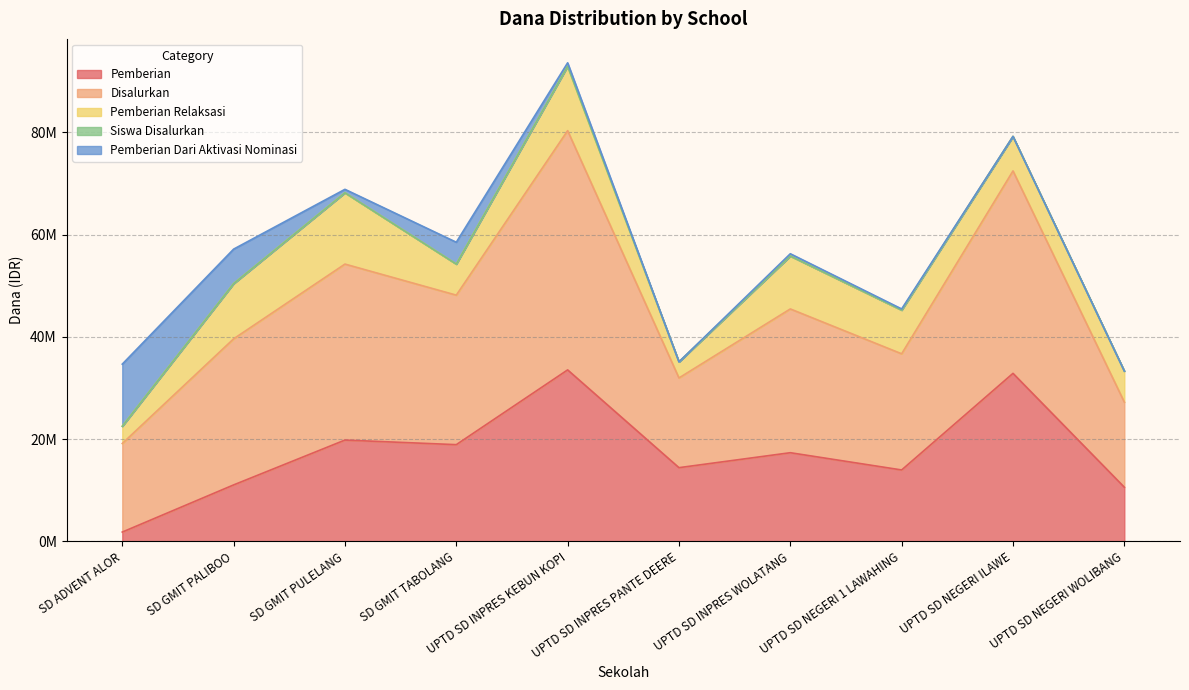

List the labels in order of Pemberian value, smallest first.

SD ADVENT ALOR, UPTD SD NEGERI WOLIBANG, SD GMIT PALIBOO, UPTD SD NEGERI 1 LAWAHING, UPTD SD INPRES PANTE DEERE, UPTD SD INPRES WOLATANG, SD GMIT TABOLANG, SD GMIT PULELANG, UPTD SD NEGERI ILAWE, UPTD SD INPRES KEBUN KOPI